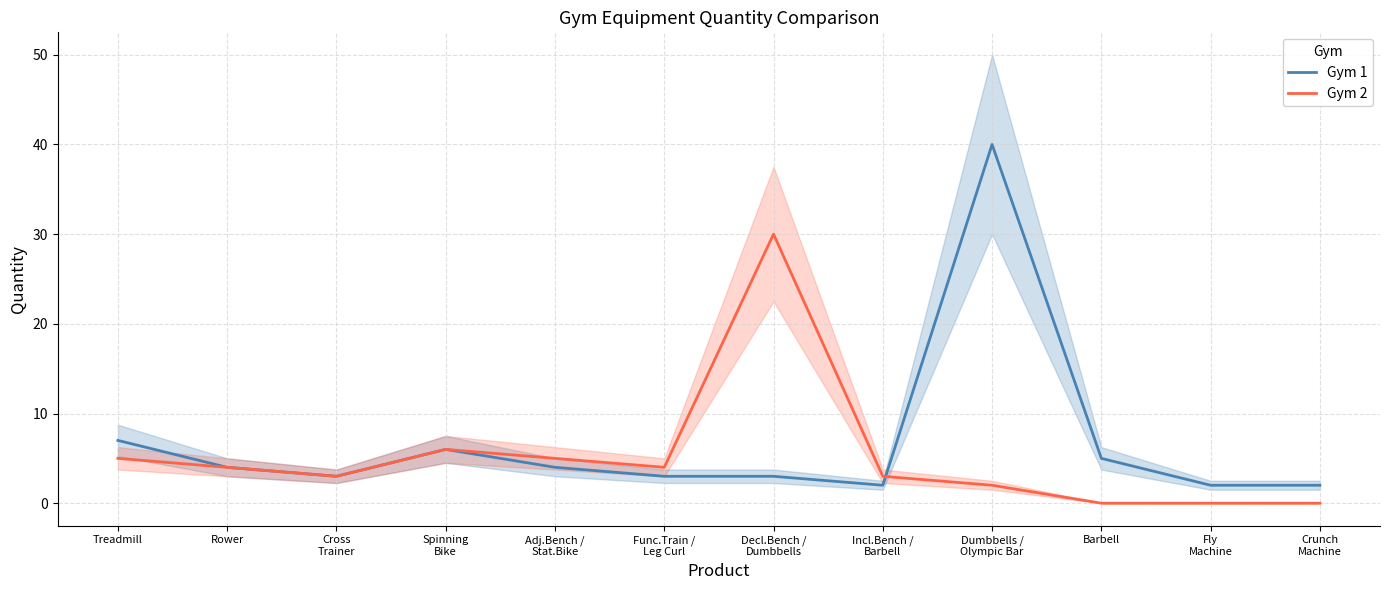

Which series has the largest total across all categories?

Gym 1